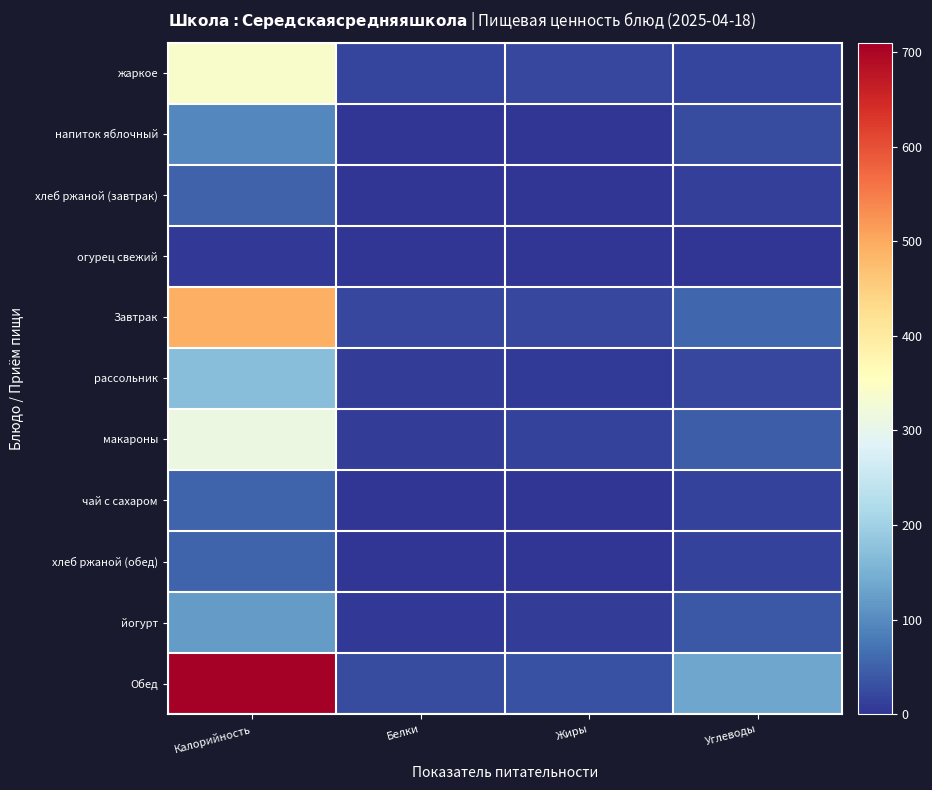

At how many categories does at least one series exceed 633?

1